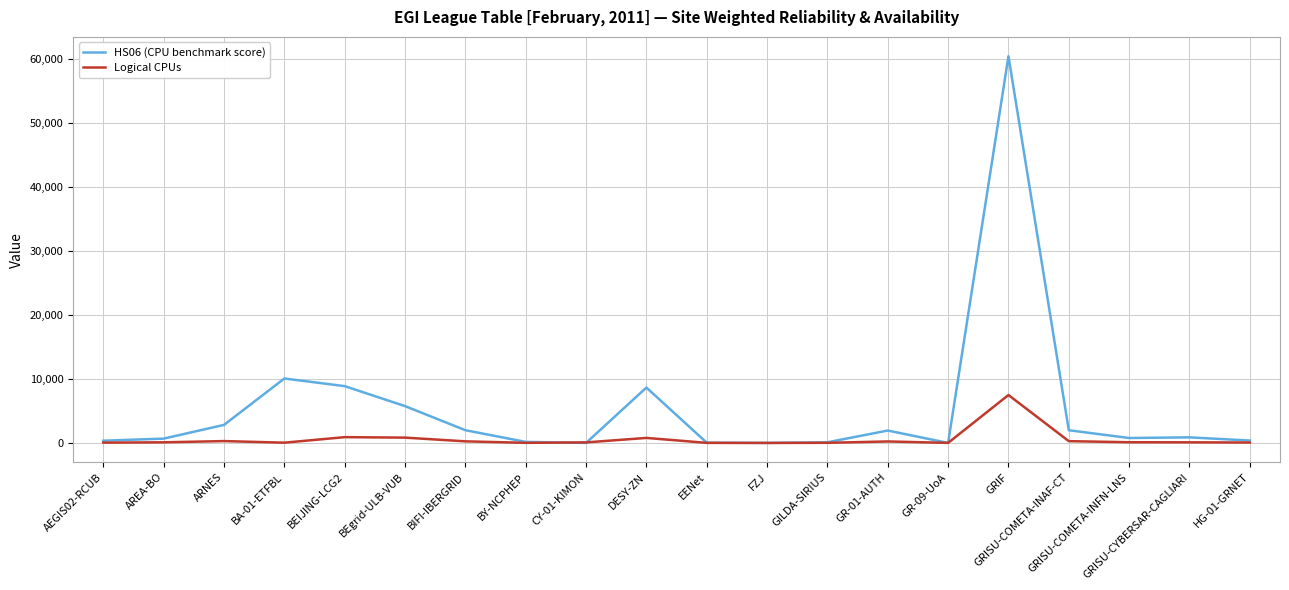

Rank the series by their average value, from highest to lowest.

HS06 (CPU benchmark score), Logical CPUs